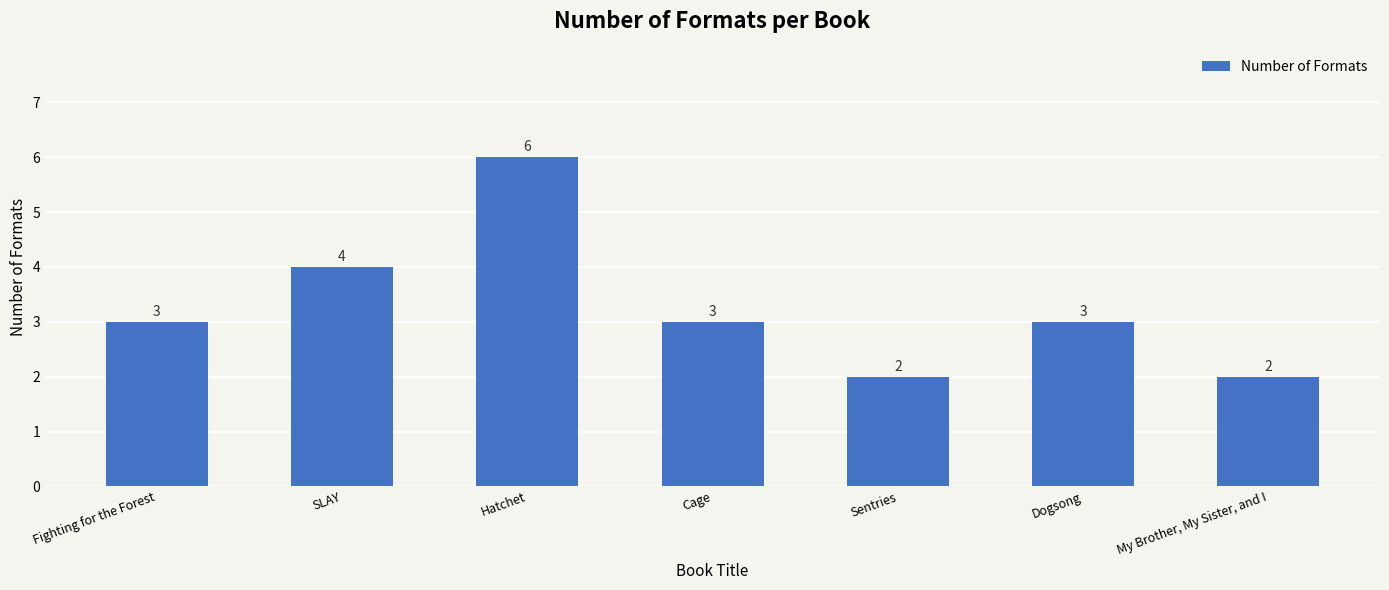

Does the chart contain stacked bars?

No